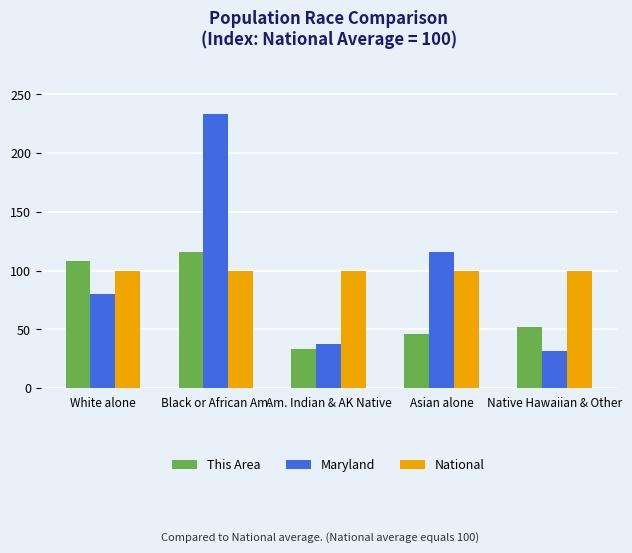

Reading left to right, list all the values displayed in this chart.

This Area: White alone=108.5	Black or African Am.=115.7	Am. Indian & AK Native=33.5	Asian alone=46.0	Native Hawaiian & Other=52.0
Maryland: White alone=80.4	Black or African Am.=233.6	Am. Indian & AK Native=37.2	Asian alone=116.2	Native Hawaiian & Other=31.3
National: White alone=100.0	Black or African Am.=100.0	Am. Indian & AK Native=100.0	Asian alone=100.0	Native Hawaiian & Other=100.0